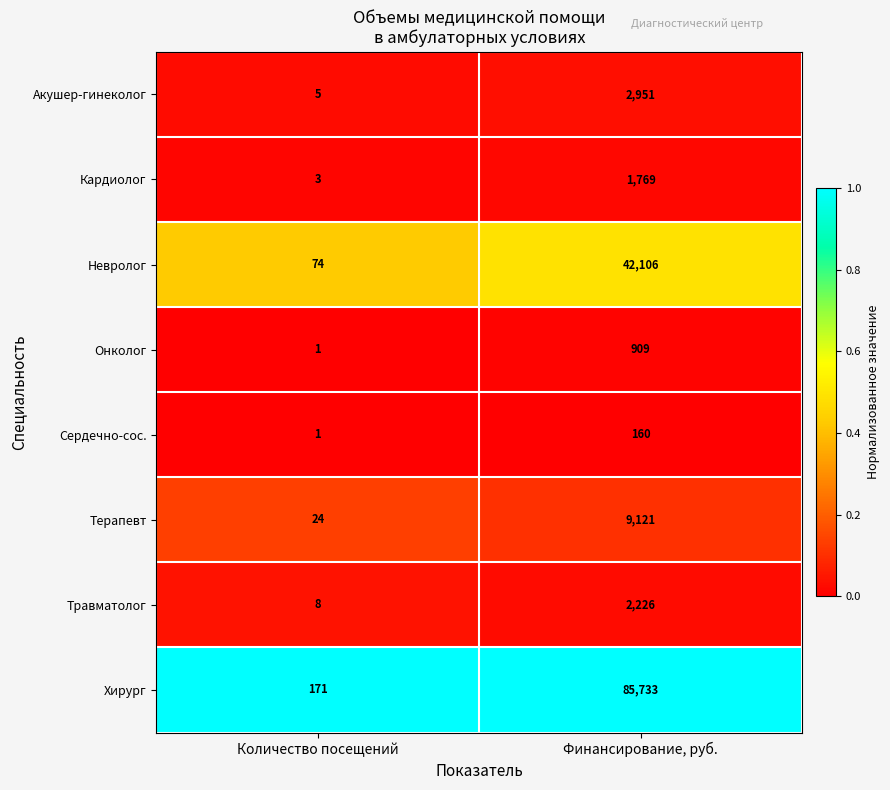

What is the average value of the Травматолог series?

1117